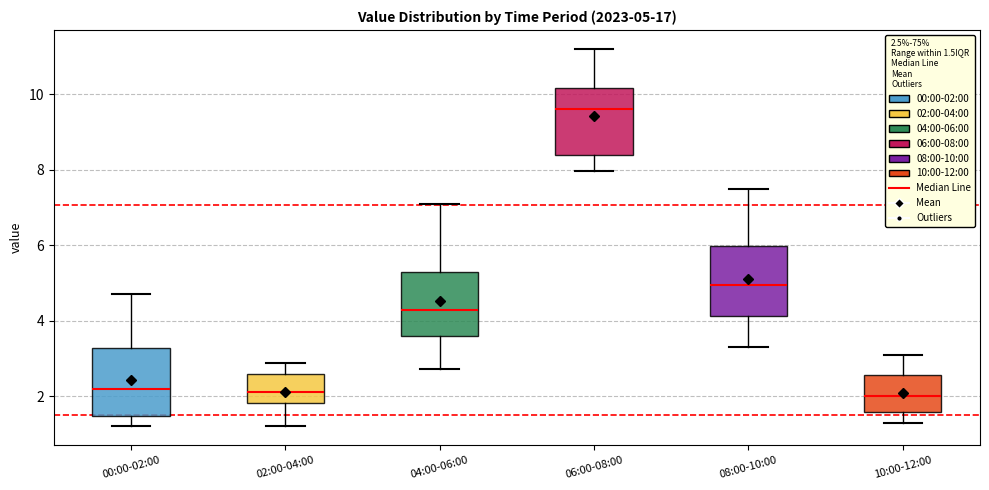

Which box has the highest median line?

06:00-08:00